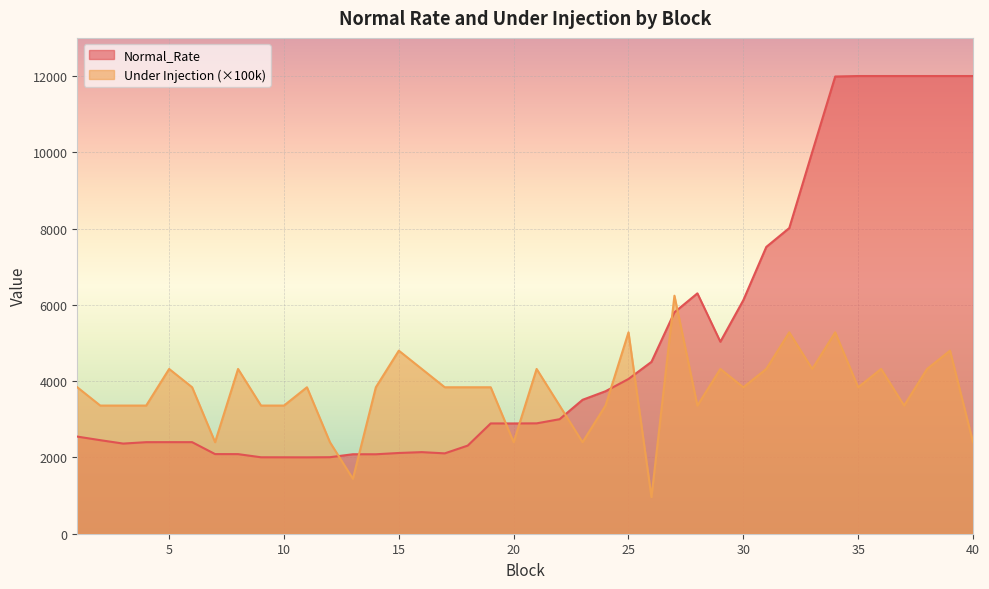

How many times do Under Injection and Normal_Rate cross each other?

9